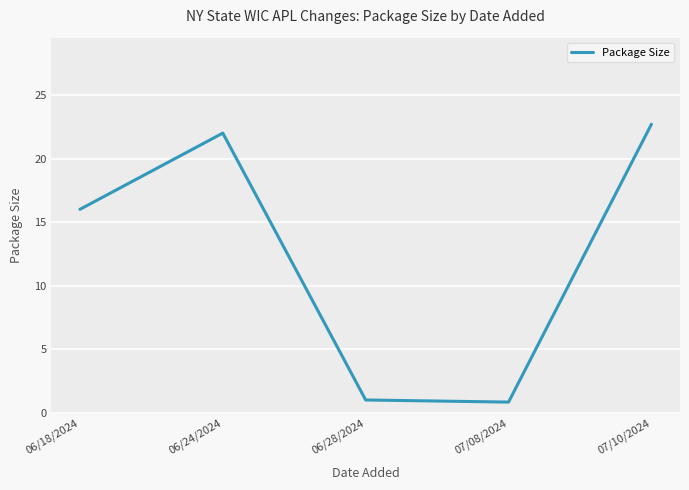

What is the smallest value displayed?

0.8